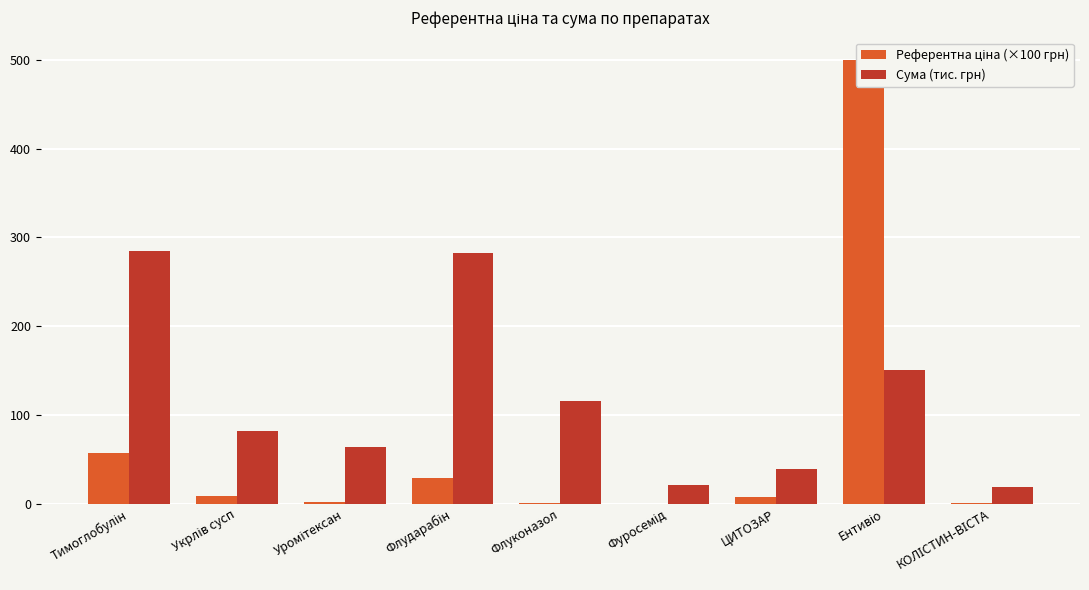

What is the total value across all series at Уромітексан?

65.9